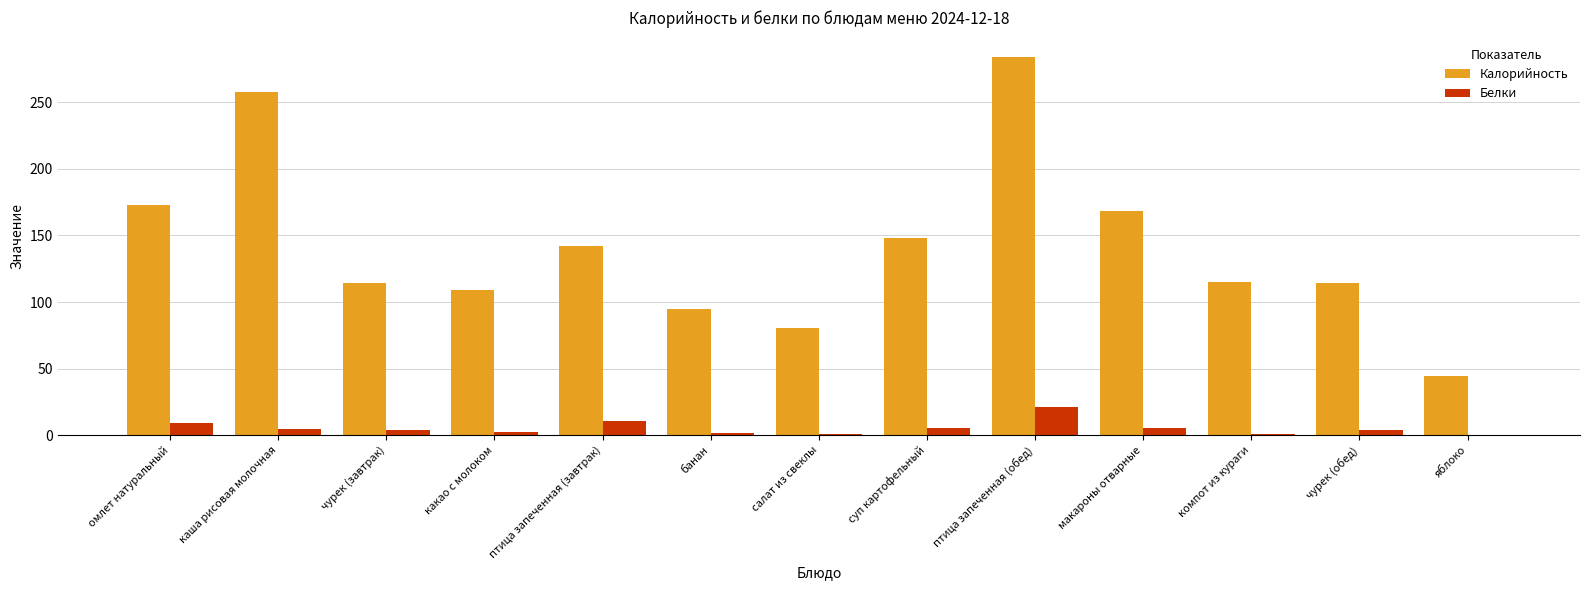

Which series changed the most between омлет натуральный and чурек (завтрак)?

Калорийность